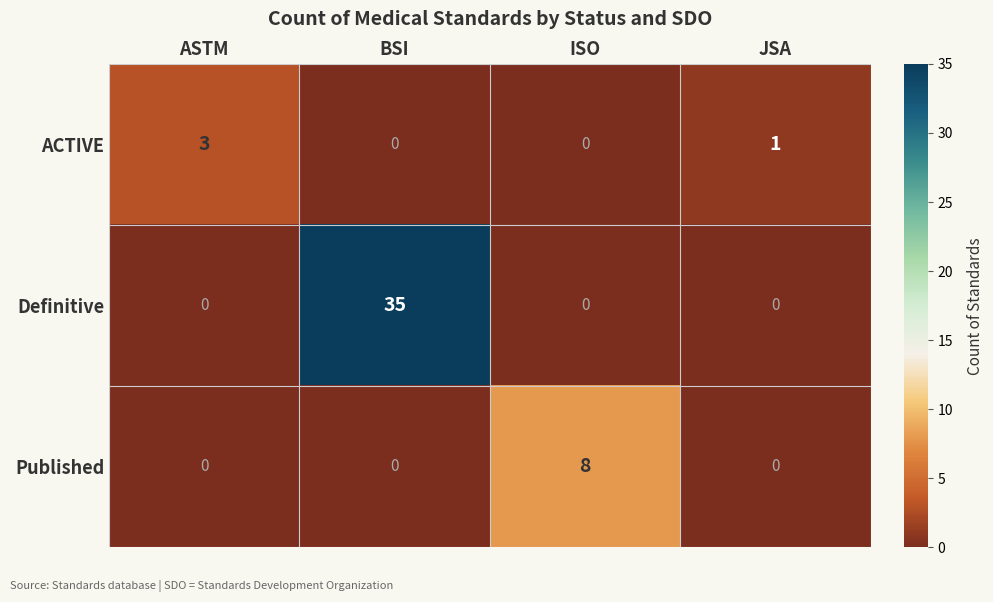

What is the sum of the ACTIVE values at BSI and ASTM?

3